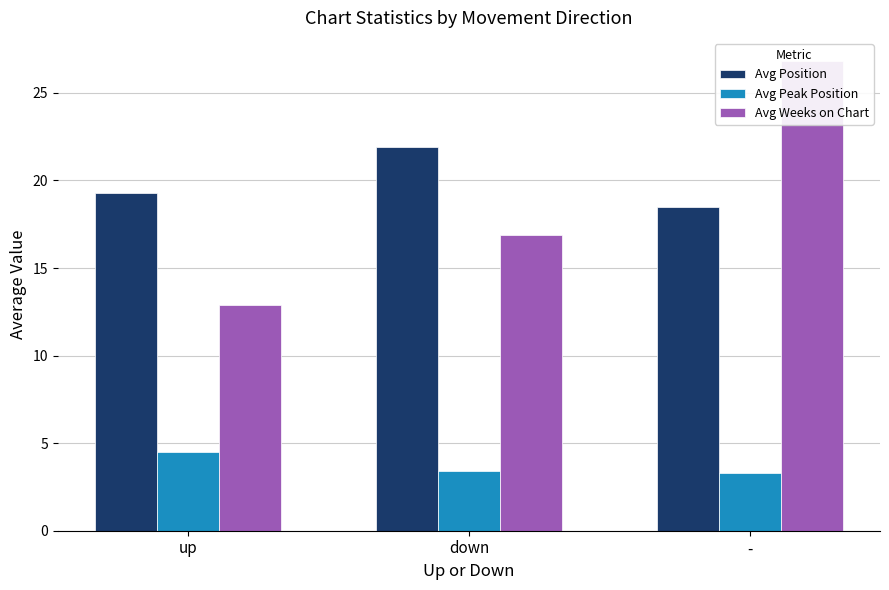

Which has a higher value, up or down?

down